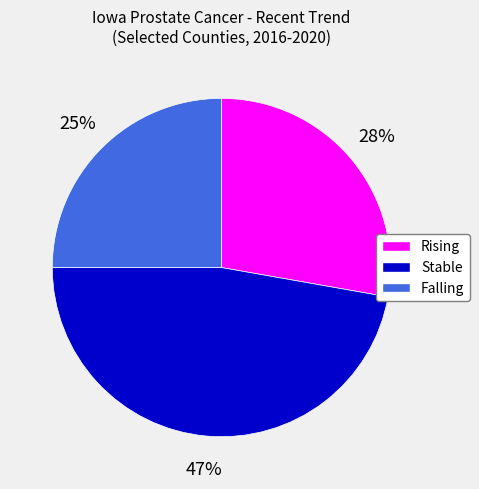

Is it true that Rising is 28% of the pie?

True